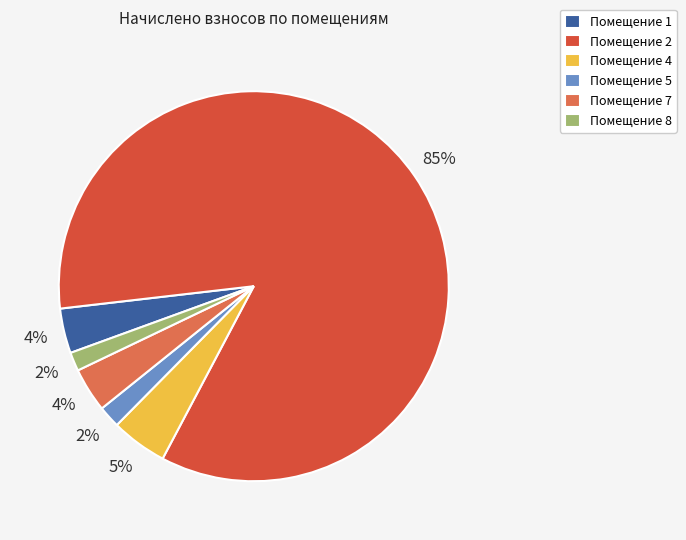

The Помещение 1 slice represents 11% of the pie. True or false?

False